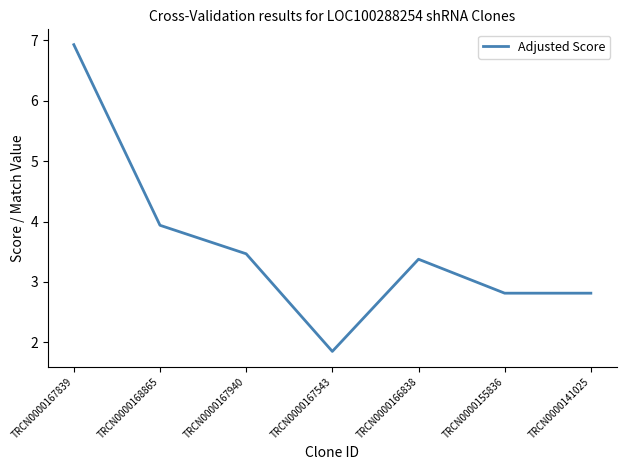

The value at TRCN0000166838 is 3.4. True or false?

True